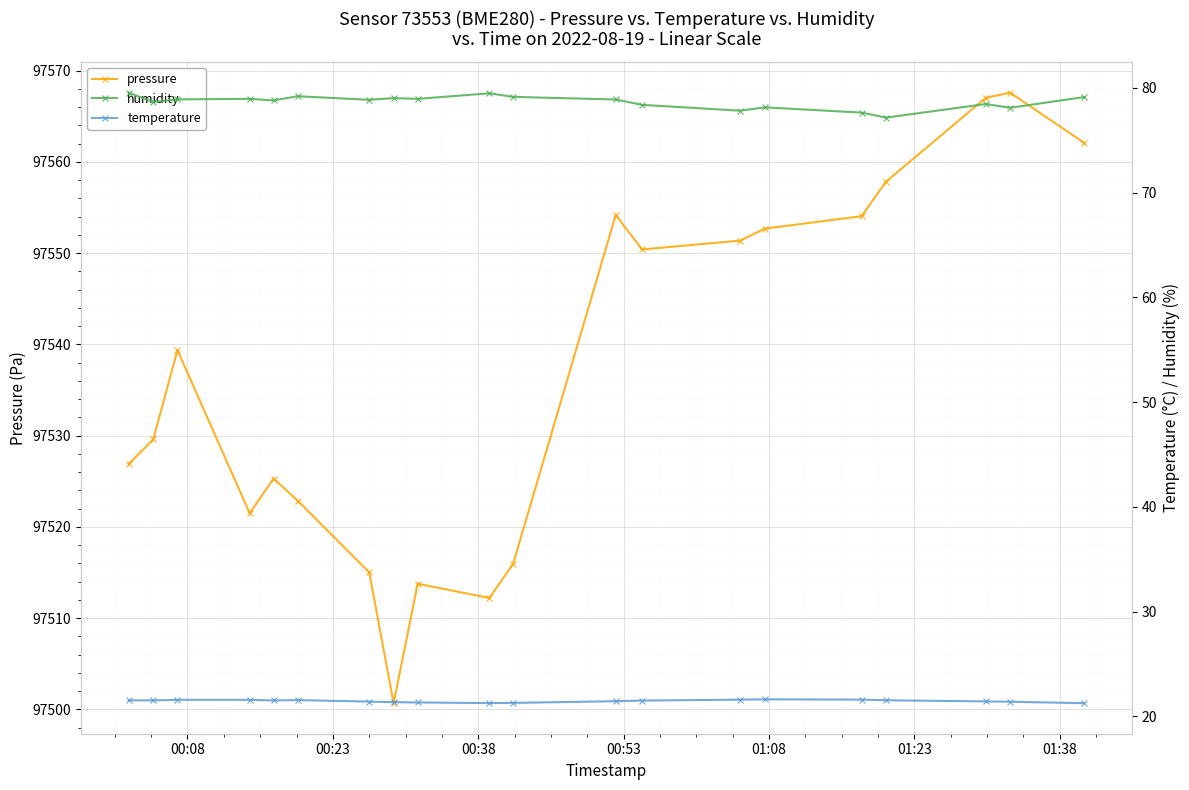

How many distinct data groups are displayed?

3